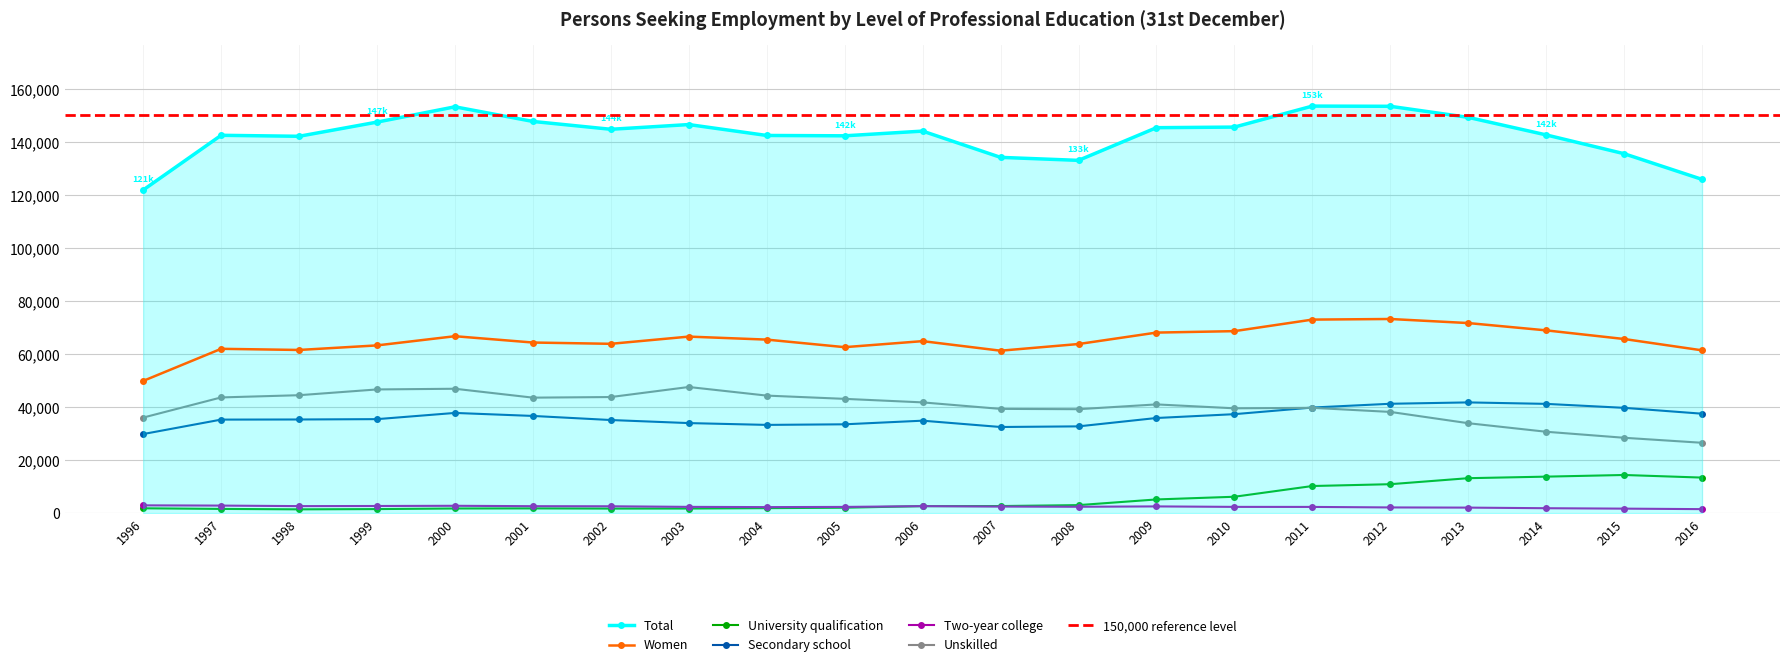

What is the difference between the highest and lowest values at 2010?

143173